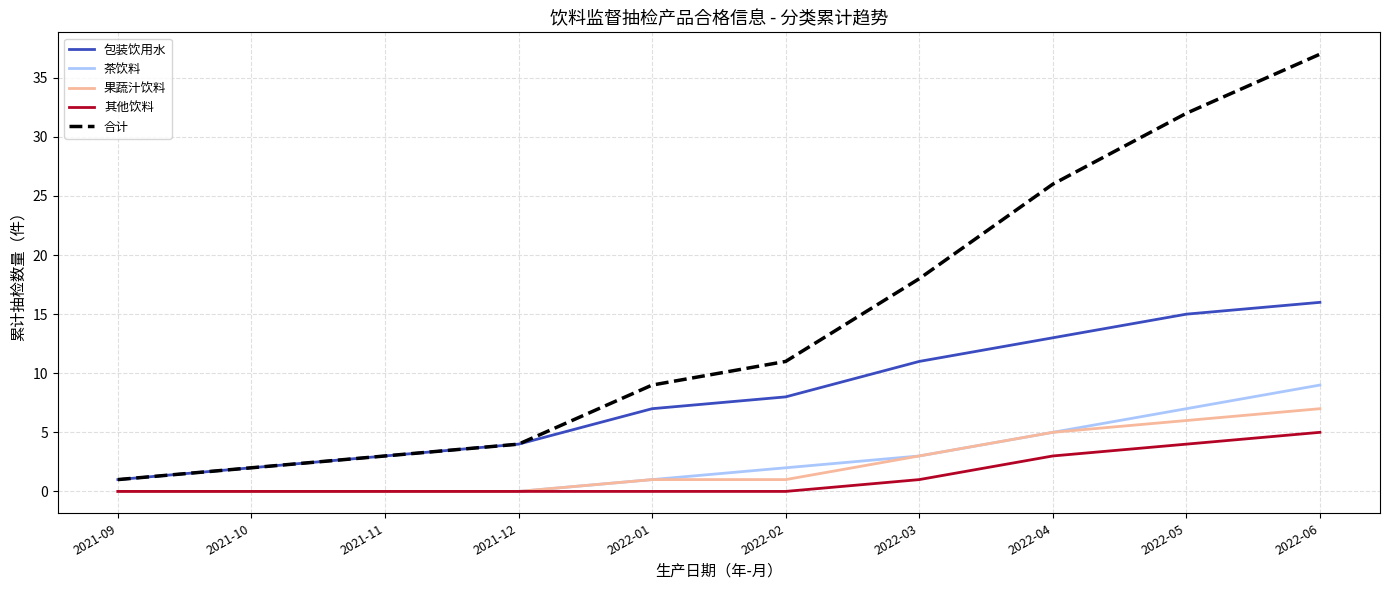

At 2022-06, list the series in order from smallest to largest.

其他饮料, 果蔬汁饮料, 茶饮料, 包装饮用水, 合计